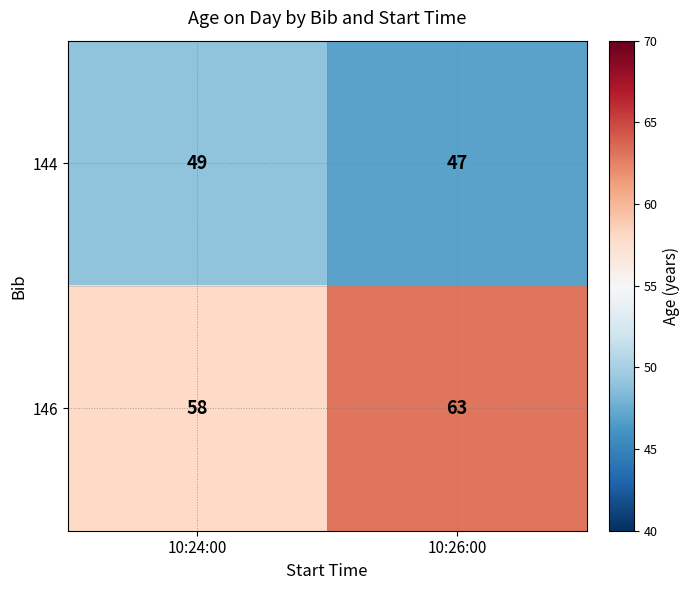

Reading left to right, transcribe all the data shown in this chart.

144: 49	47
146: 58	63